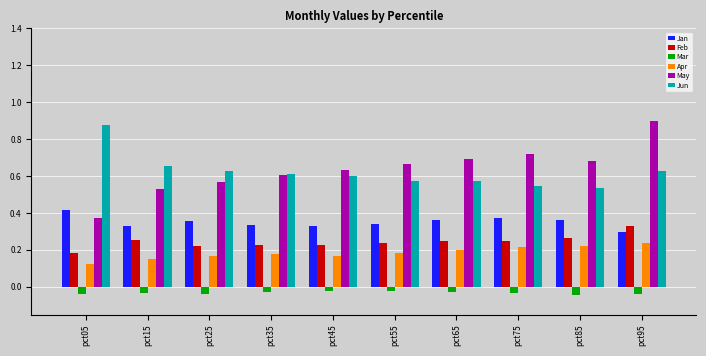

The Apr series shows 0.2 at pct25. True or false?

True